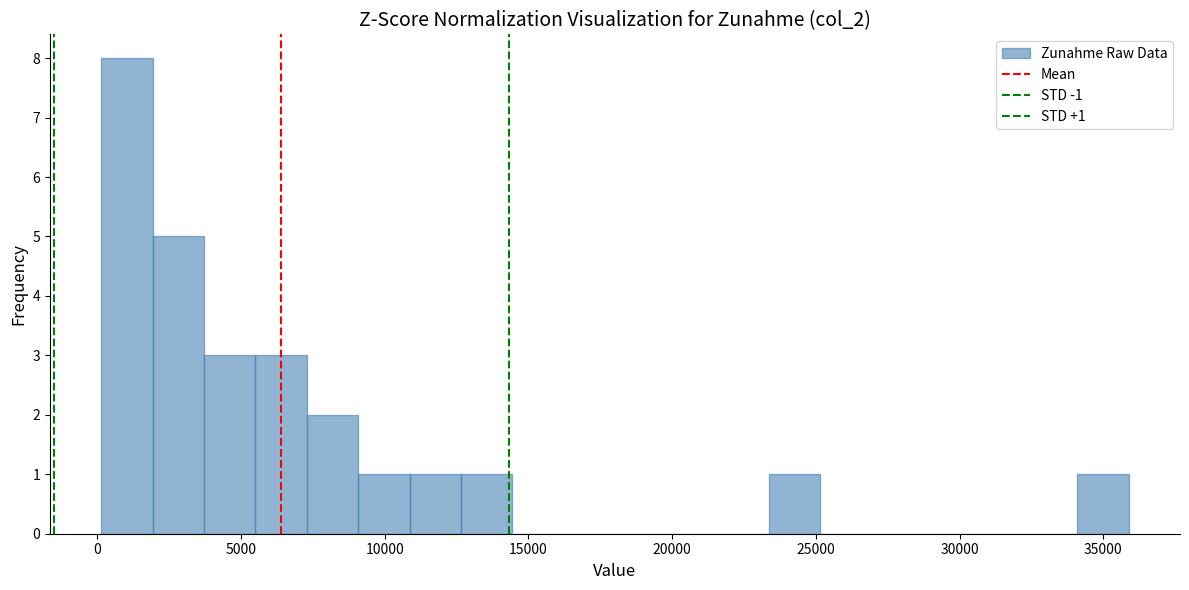

Around what value on the x-axis is the tallest bar? Give the approximate position of its centre, as read against the axis.

1000